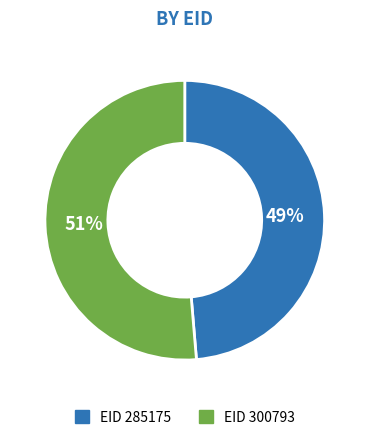

Is there any slice that represents more than half of the pie?

Yes